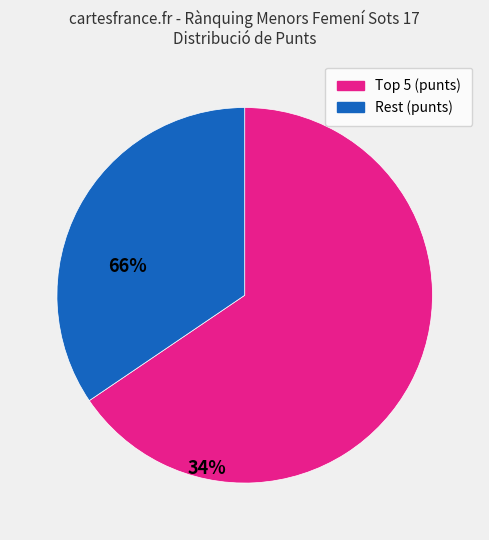

The Rest (punts) slice represents 26% of the pie. True or false?

False